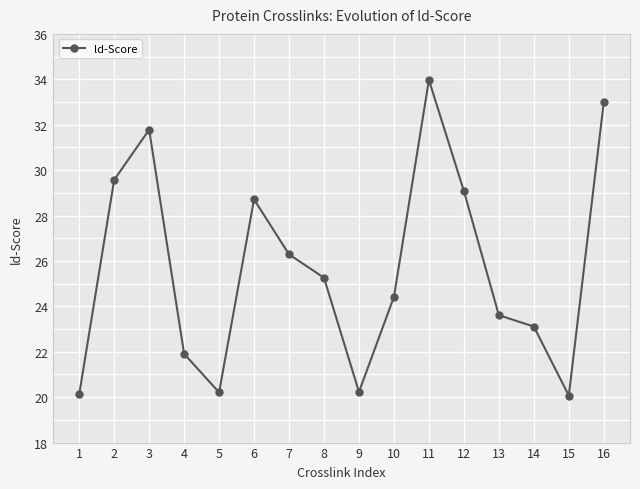

What is the change in value from 7 to 15?

-6.2